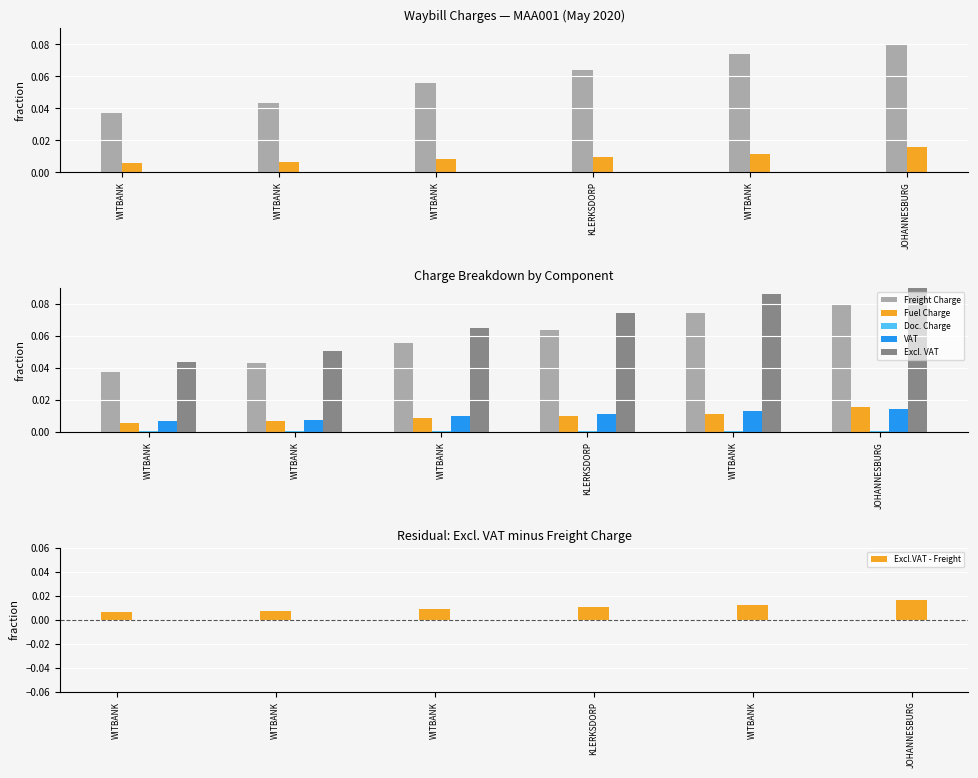

List the labels in order of Doc. Charge value, smallest first.

WITBANK, WITBANK, WITBANK, KLERKSDORP, WITBANK, JOHANNESBURG